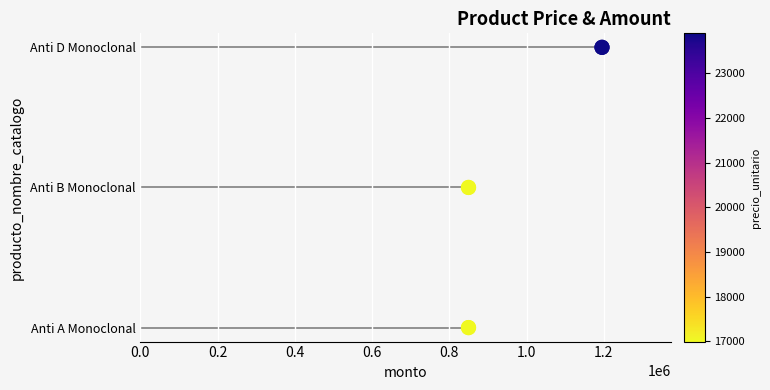

Between 0.2 and 0.4, which is larger?

0.4